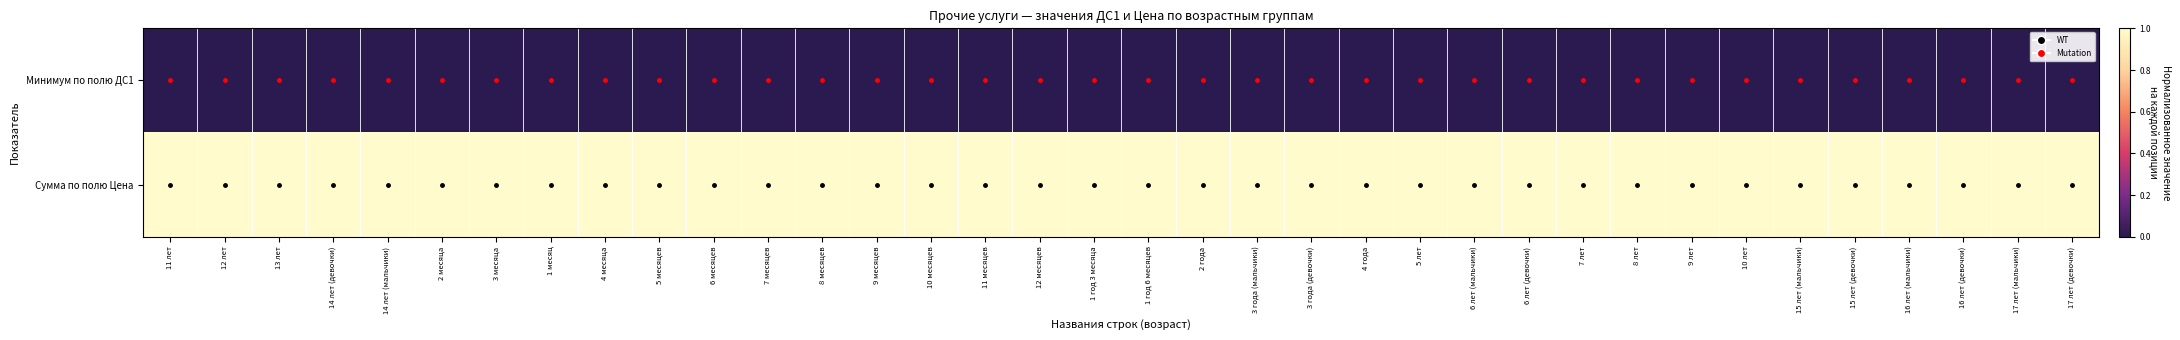

List the series in order of their peak value, lowest first.

Минимум по полю ДС1, Сумма по полю Цена